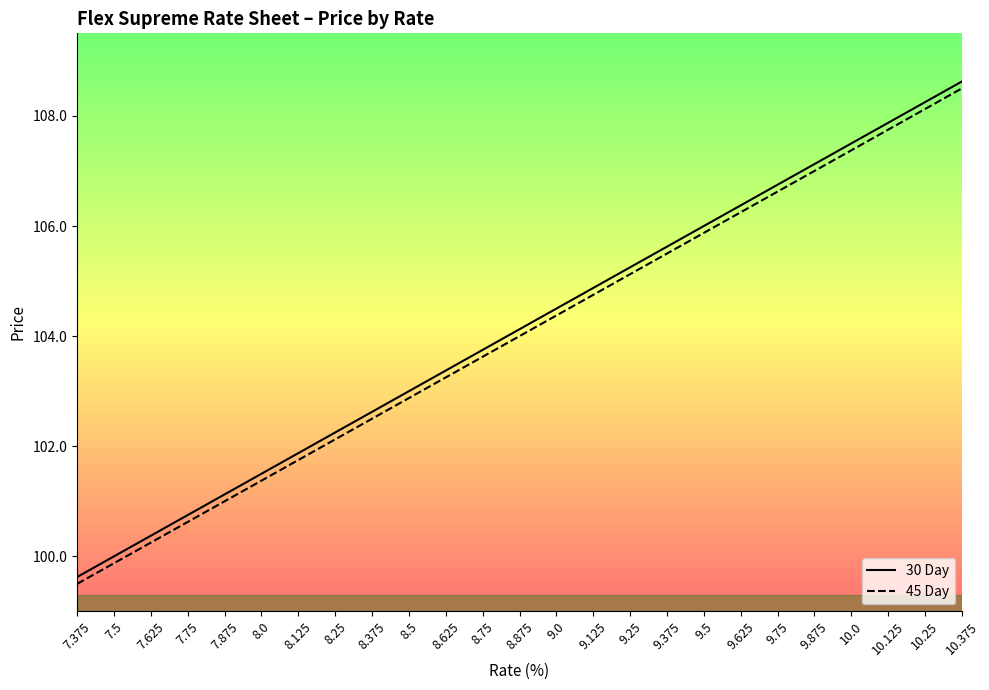

The 30 Day series shows 143.7 at 10.375. True or false?

False